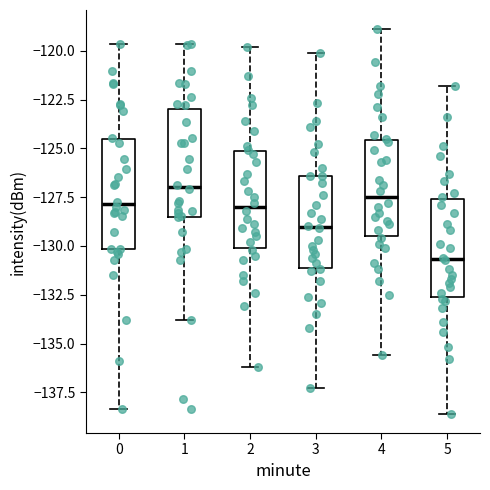

Which box's median line is the lowest?

5